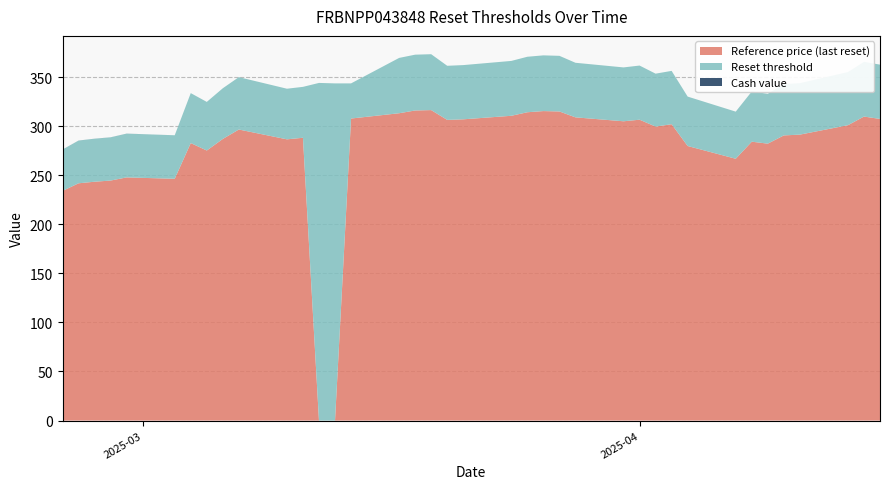

What is the maximum value for Reference price (last reset)?

316.4